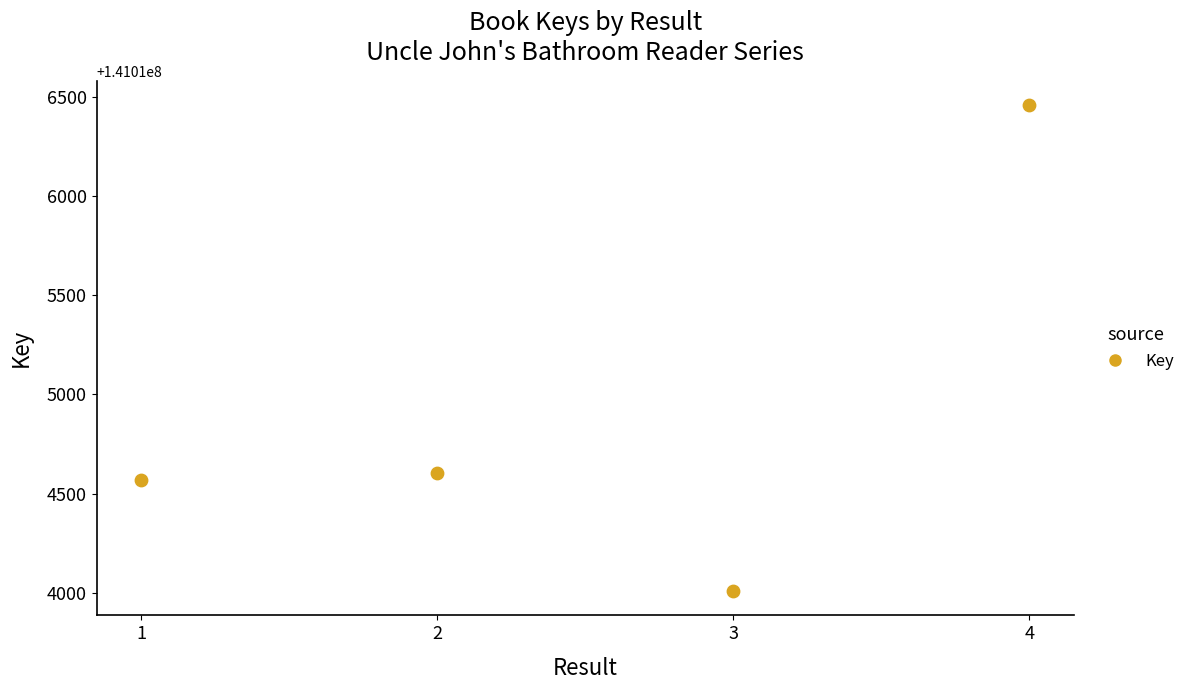

What is the range of X values (max minus min)?

3